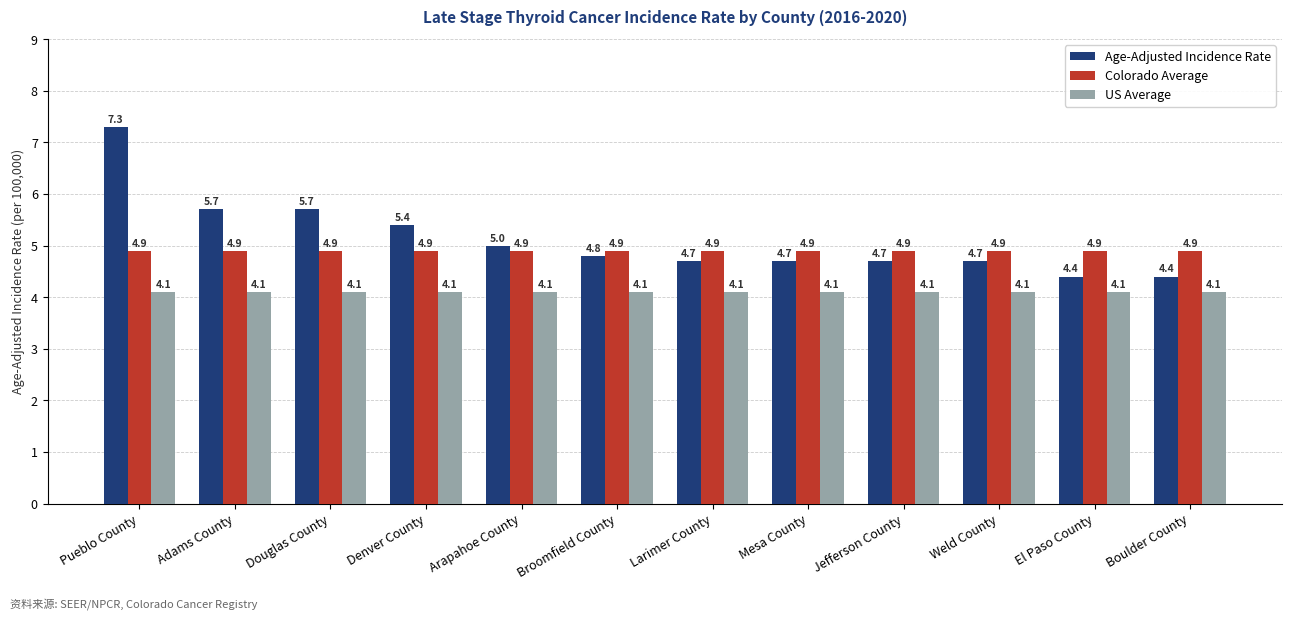

Rank the series by their maximum value, from highest to lowest.

Age-Adjusted Incidence Rate, Colorado Average, US Average